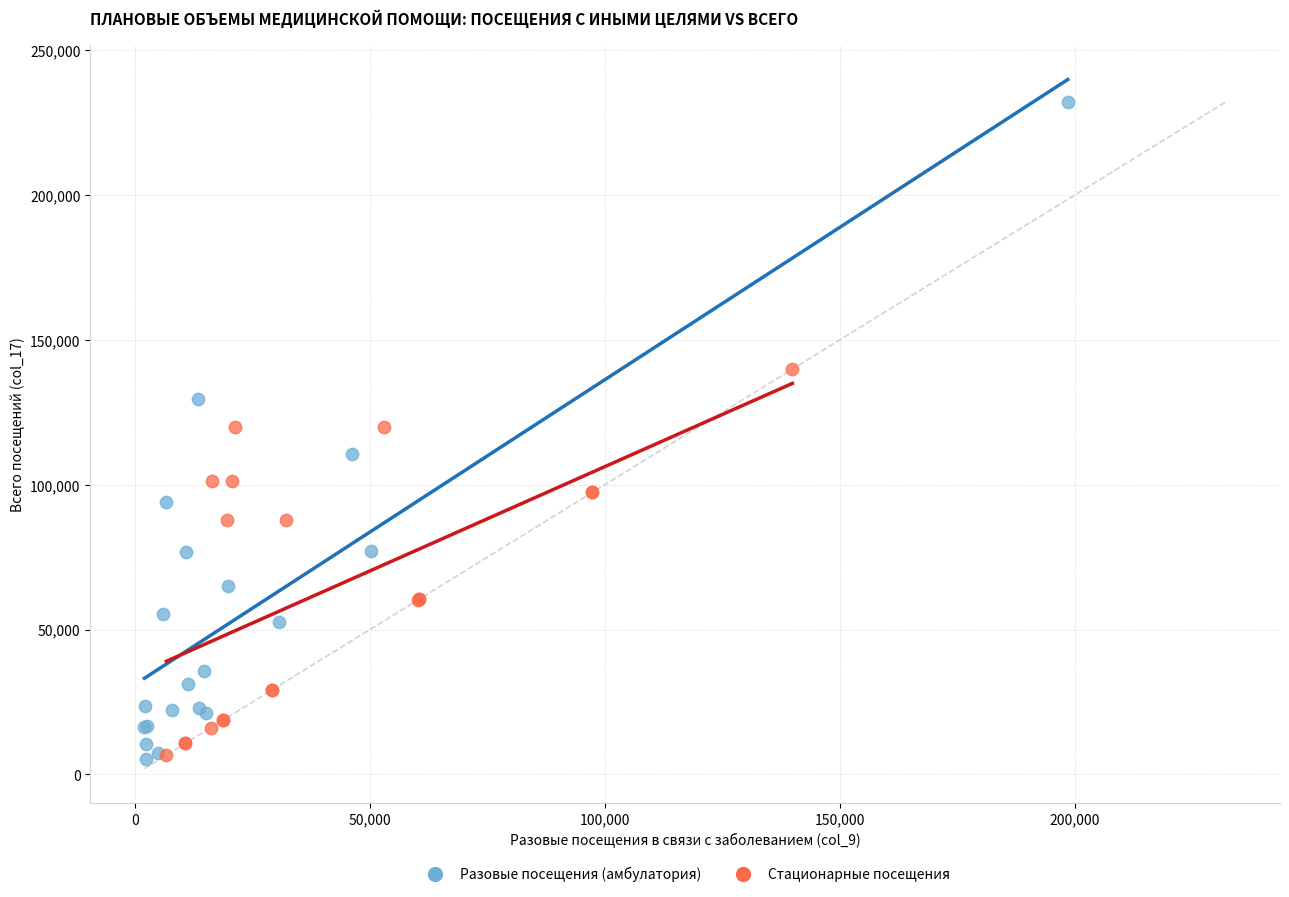

Which series has the widest spread of Y values?

Разовые посещения (амбулатория)